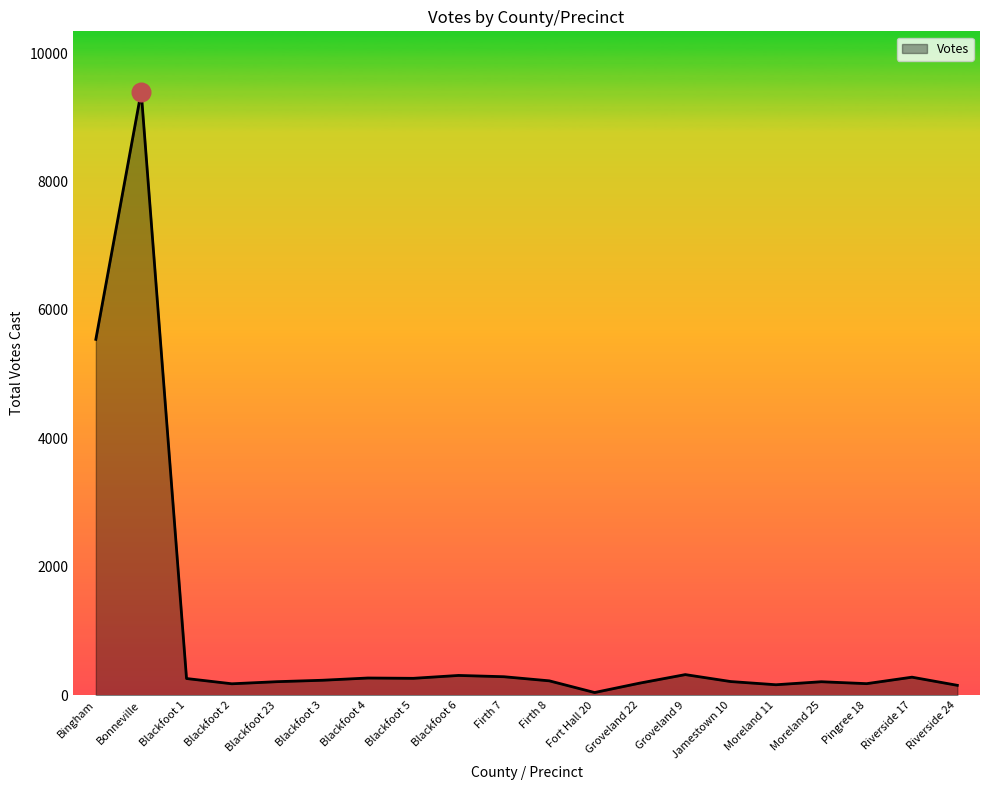

What is the change in value from Blackfoot 5 to Firth 8?

-39